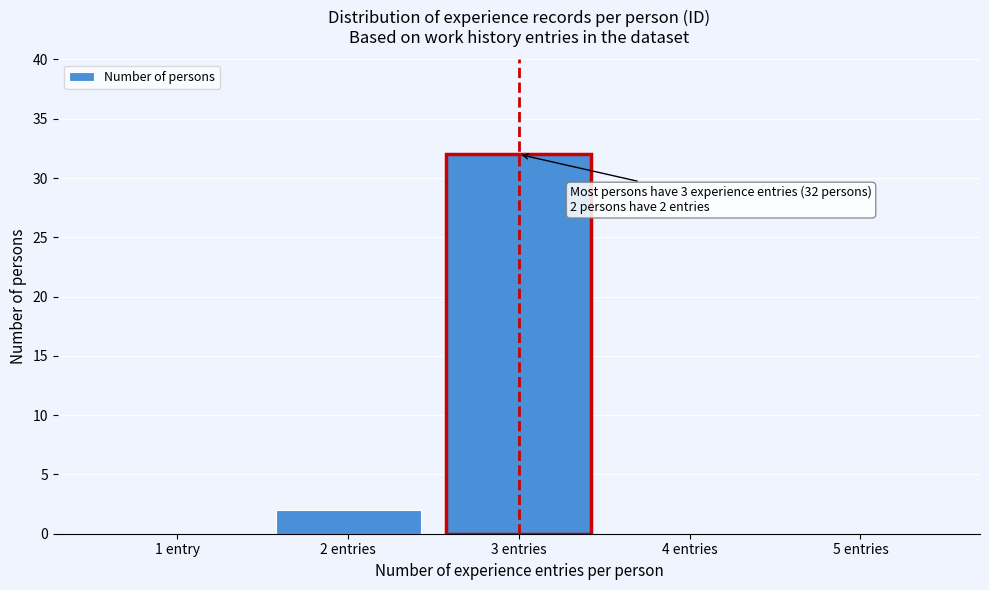

Reading left to right, extract all data points from this chart.

1 entry=0	2 entries=2	3 entries=32	4 entries=0	5 entries=0